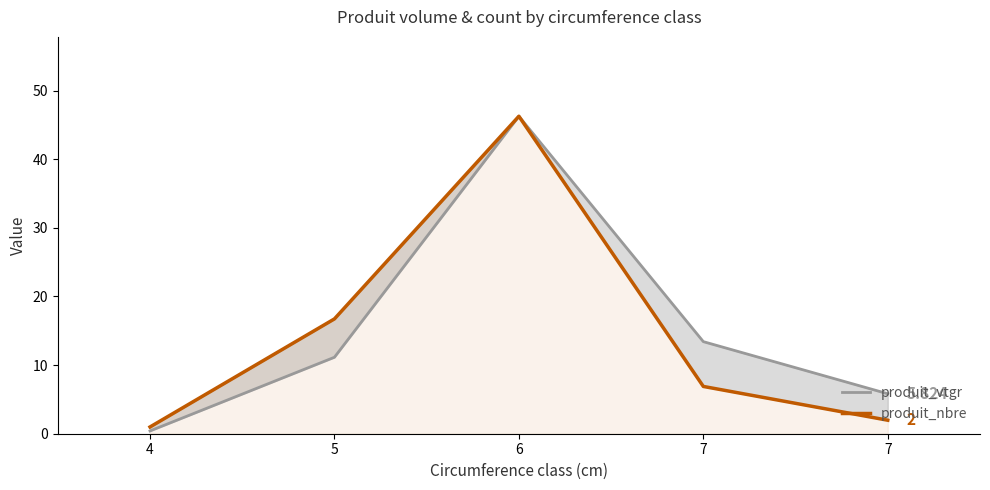

Count the number of categories in the chart.

5